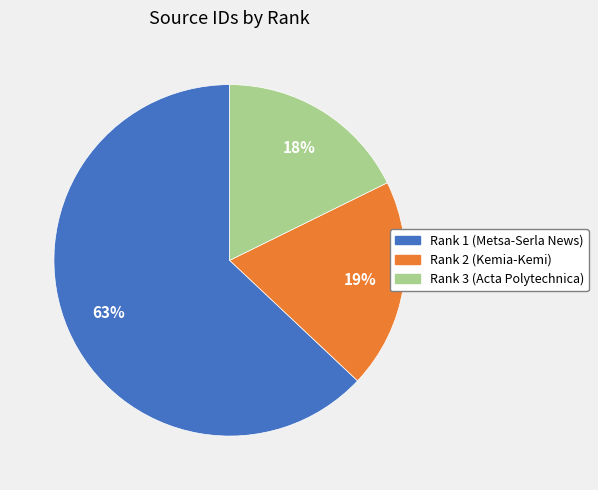

Does Rank 2 (Kemia-Kemi) represent more than half of the total?

No